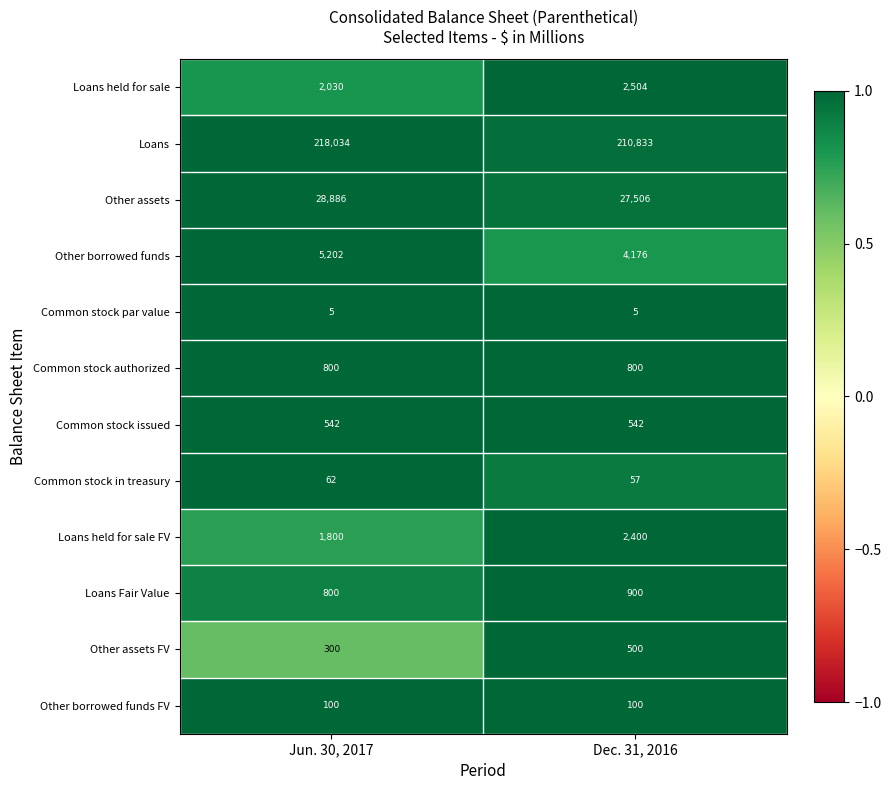

True or false: Other assets FV has a value of 300 at Jun. 30, 2017.

True